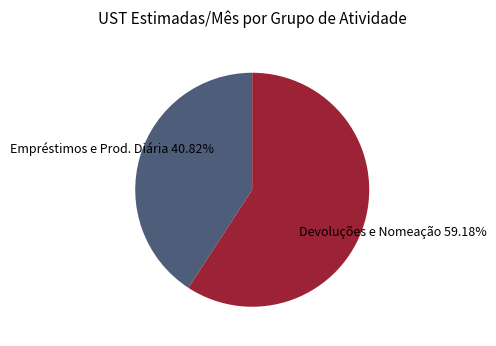

Is the sum of Empréstimos e Prod. Diária and Devoluções e Nomeação greater than half?

Yes